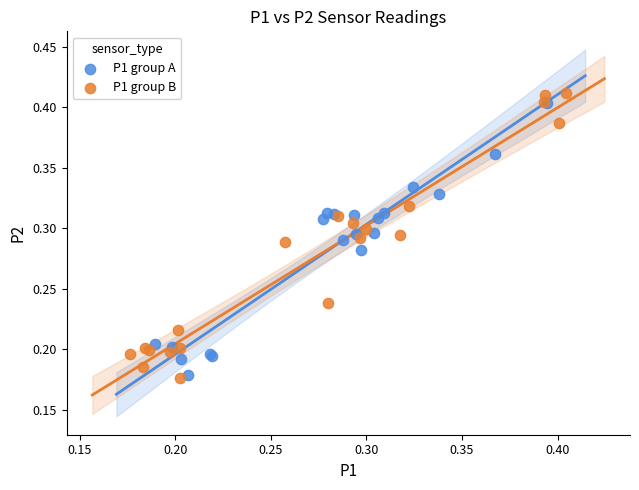

Which series has the widest spread of Y values?

P1 group B